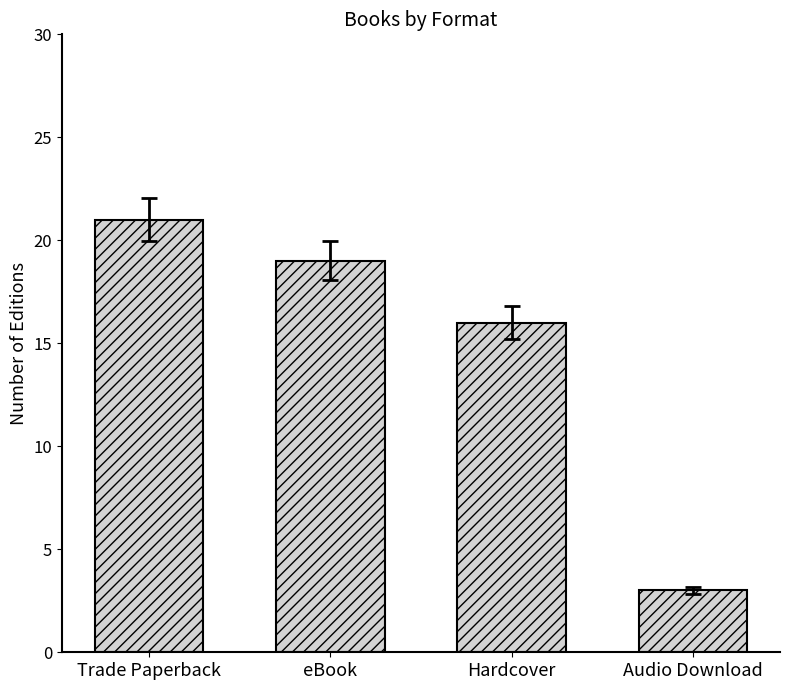

Does the chart contain any negative values?

No